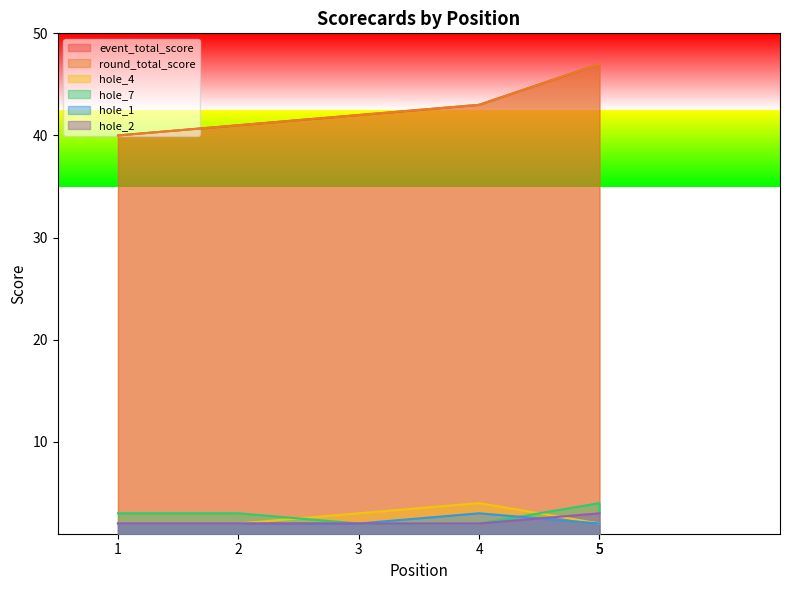

True or false: hole_2 and event_total_score cross at least once.

False